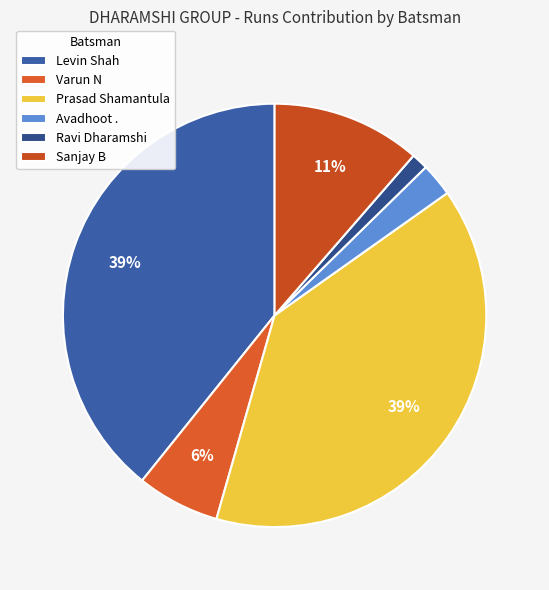

Count the number of slices in the pie.

6